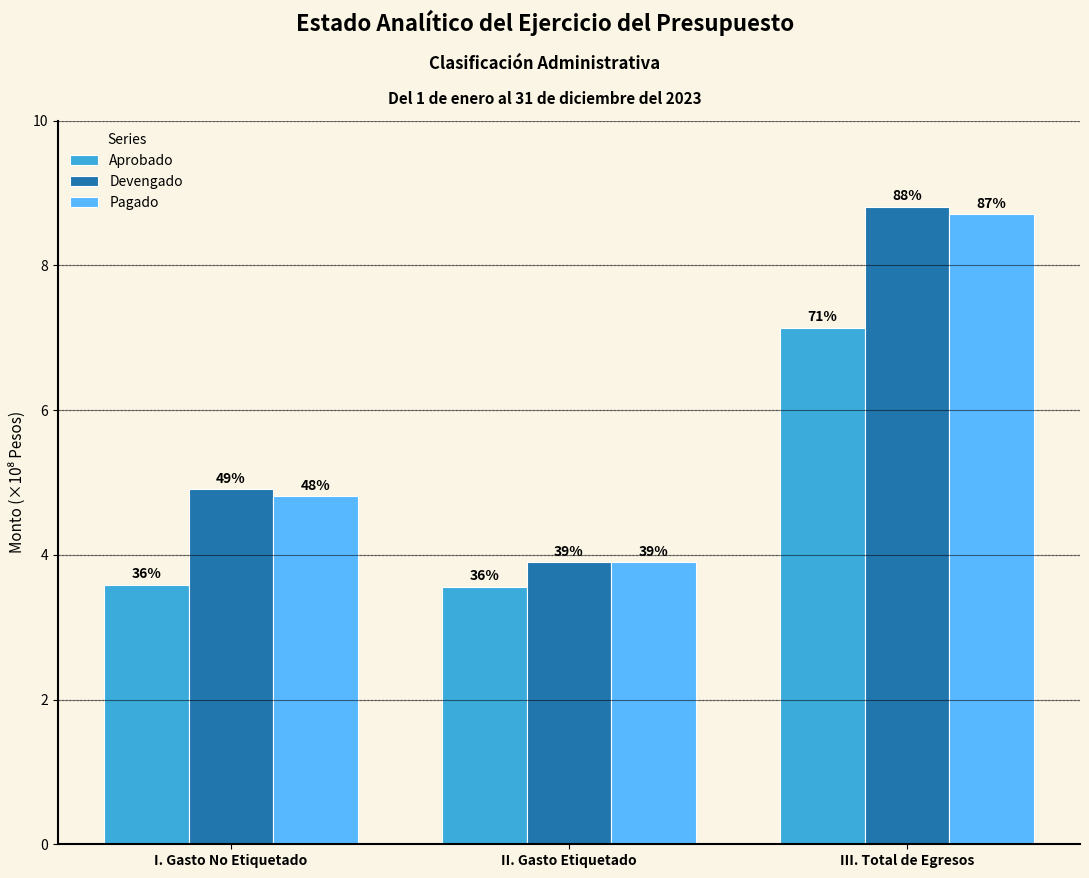

Which category has the lowest value across all series?

II. Gasto Etiquetado